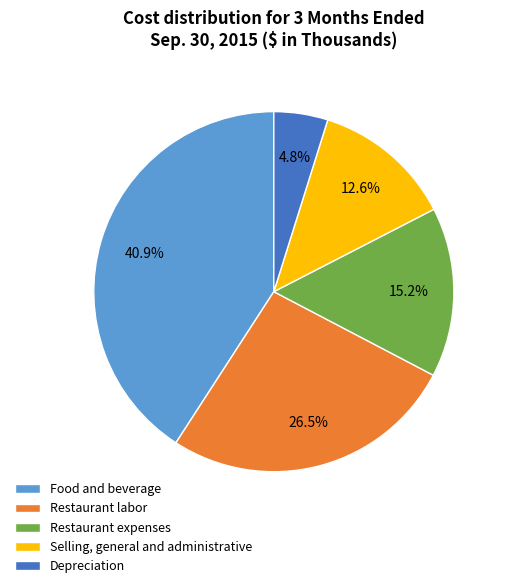

Is there any slice that represents more than half of the pie?

No